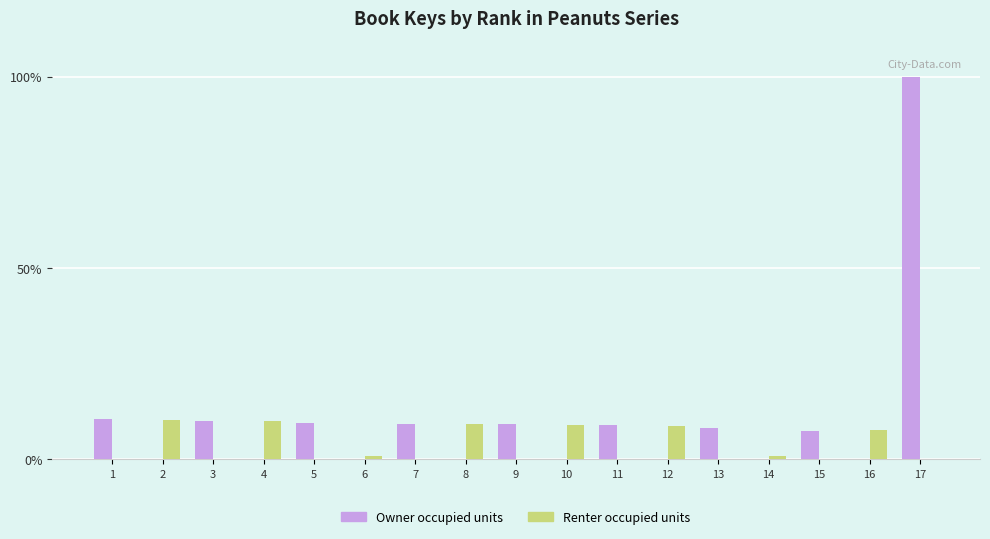

The value of Owner occupied units at 9 is 9.2. True or false?

True